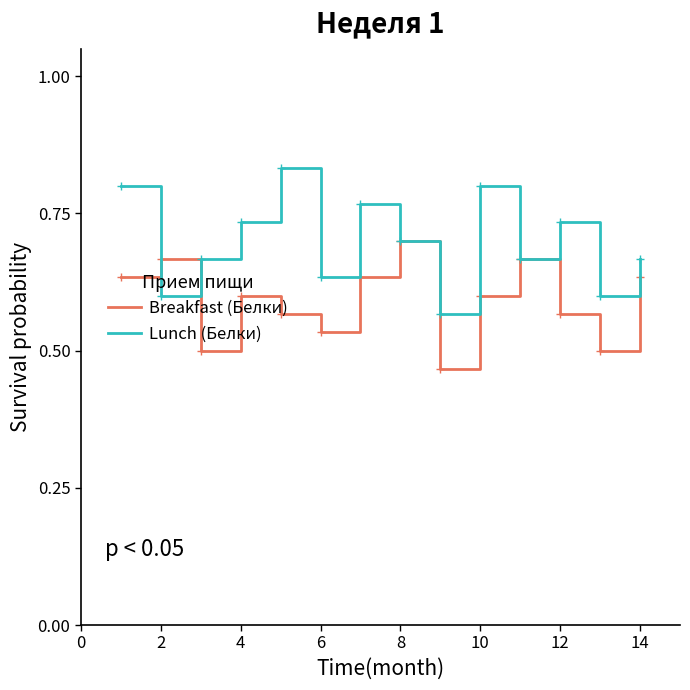

Which series has the largest total across all categories?

Lunch (Белки)